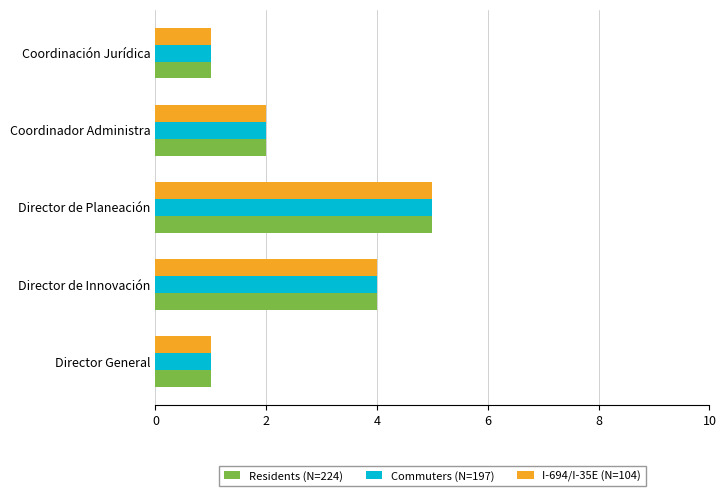

The Residents (N=224) series shows 1 at Director General. True or false?

True